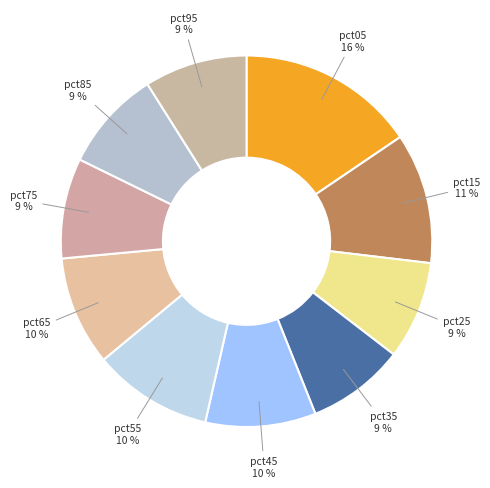

Which slice is the largest?

pct05